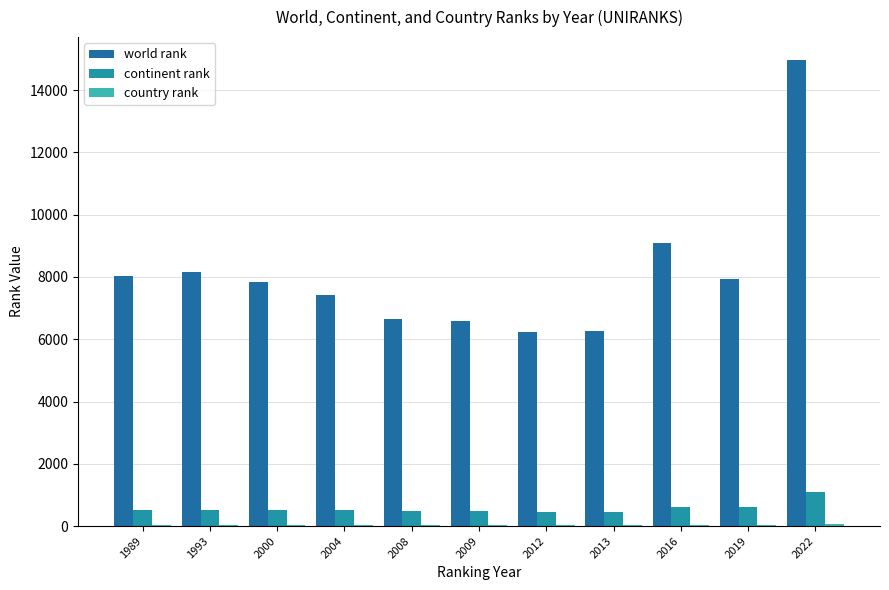

Count the number of data series in this chart.

3